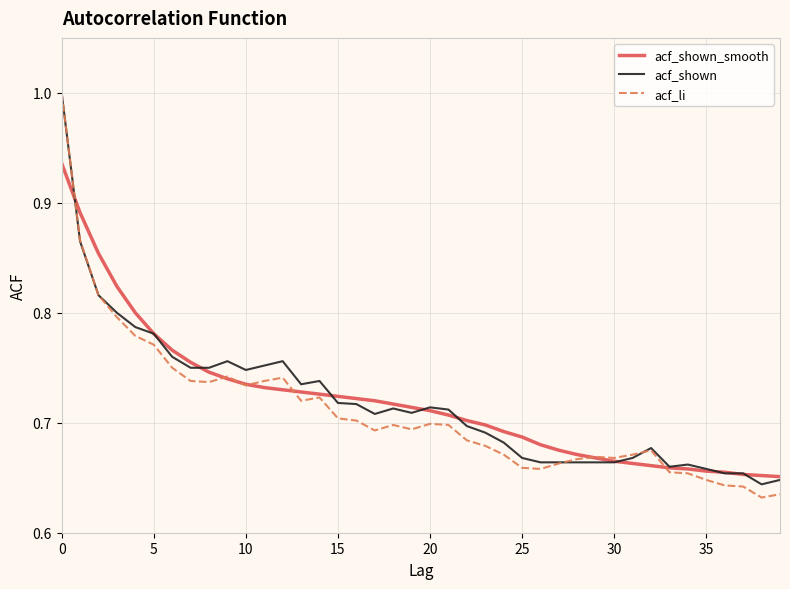

What is the greatest value displayed?

1.0